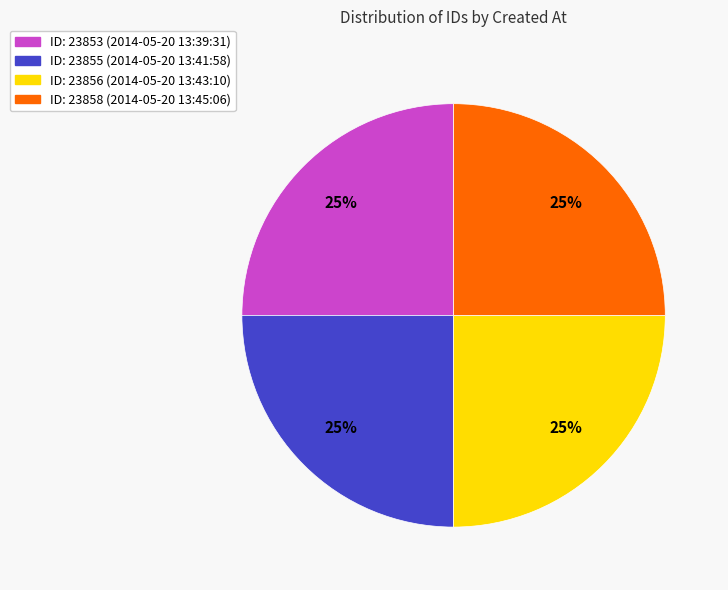

To the nearest percent, what is the average slice percentage?

25%